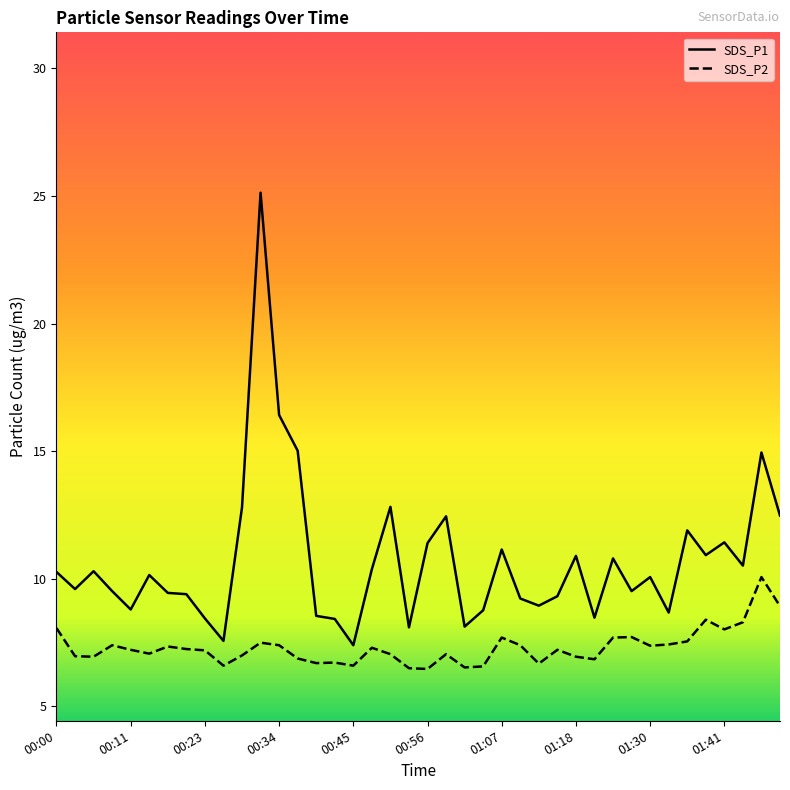

In SDS_P2, how many points are higher than both neighbors (excluding endpoints)?

11